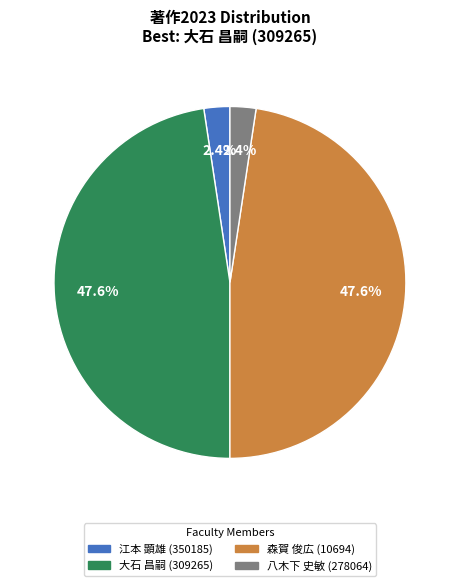

To the nearest percent, what is the difference between the 森賀 俊広 (10694) and 八木下 史敏 (278064) slice percentages?

45%